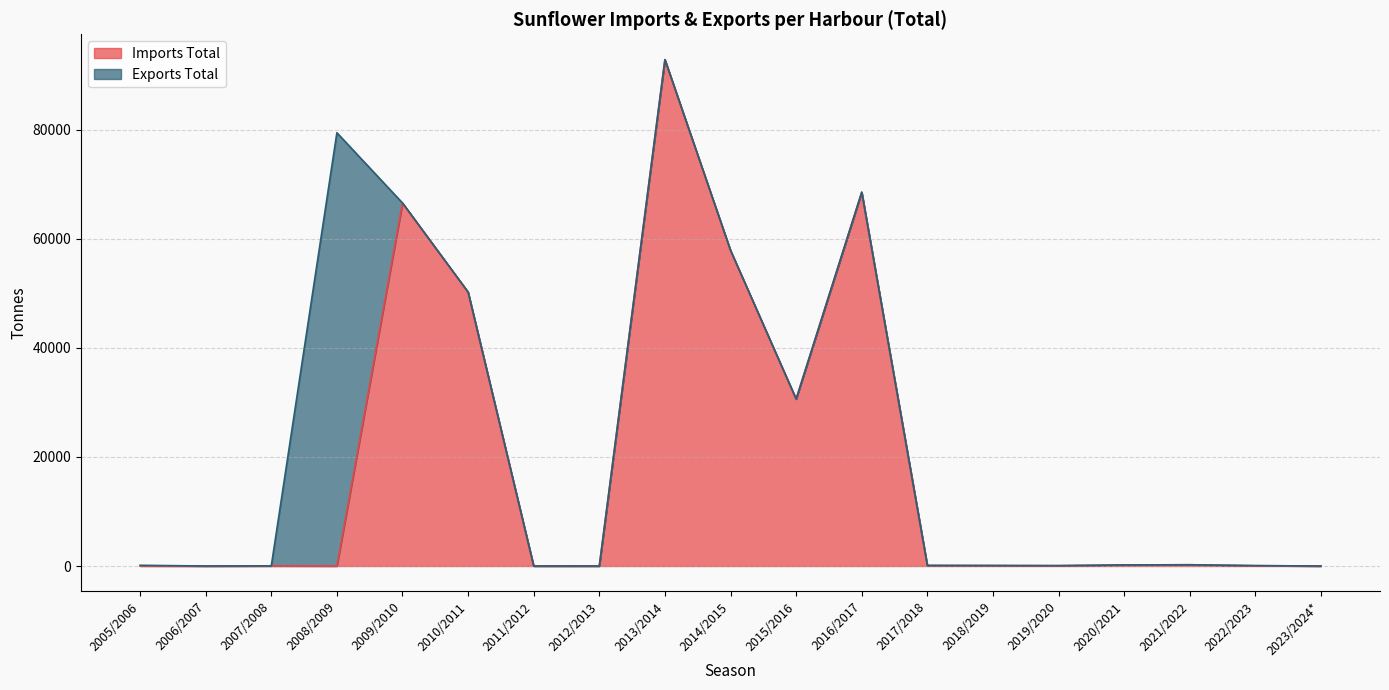

What is the label of the 6th point from the left?

2010/2011